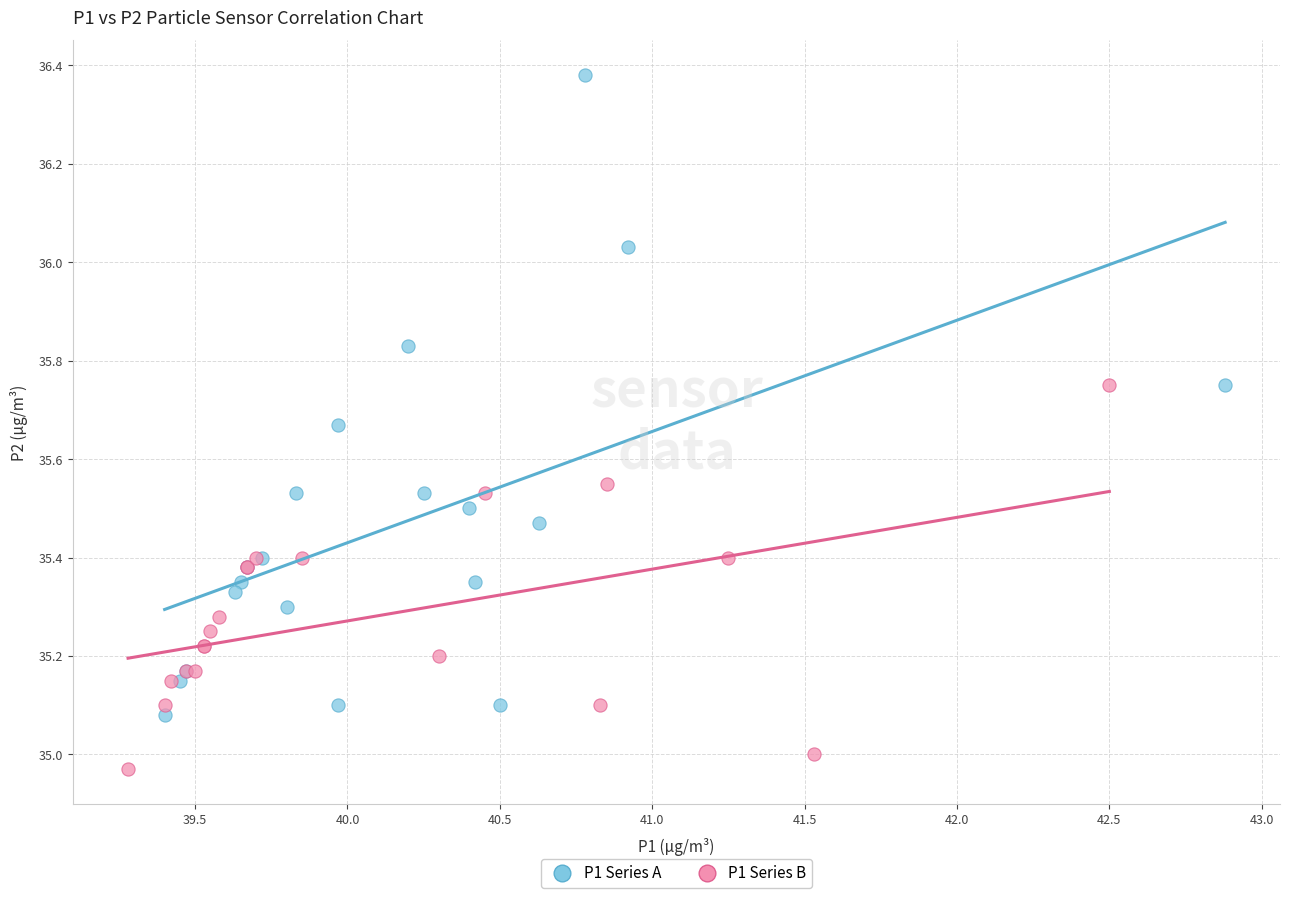

Which series contains the highest Y value?

P1 Series A